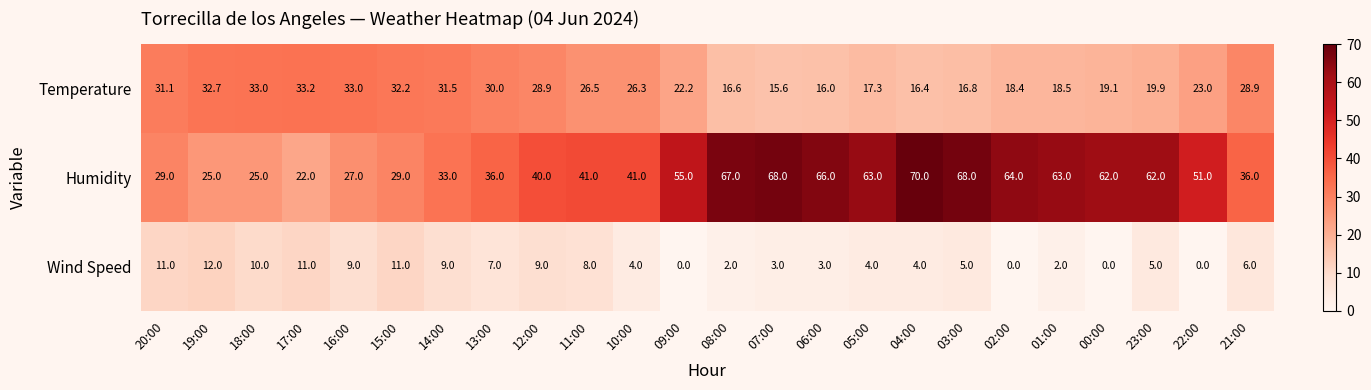

Is the value of Temperature at 04:00 greater than the value of Humidity at 08:00?

No